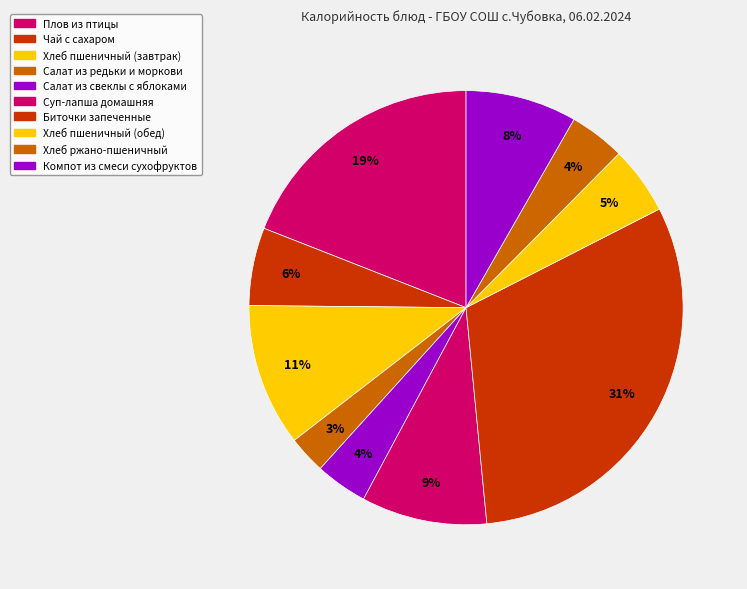

How many segments does this pie chart have?

10